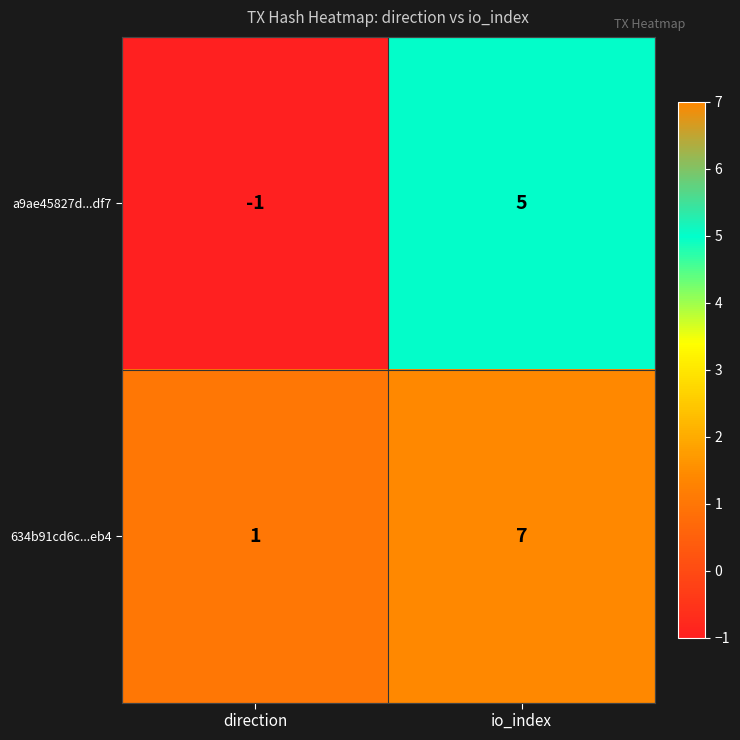

At which category does the chart reach its minimum across all series?

direction